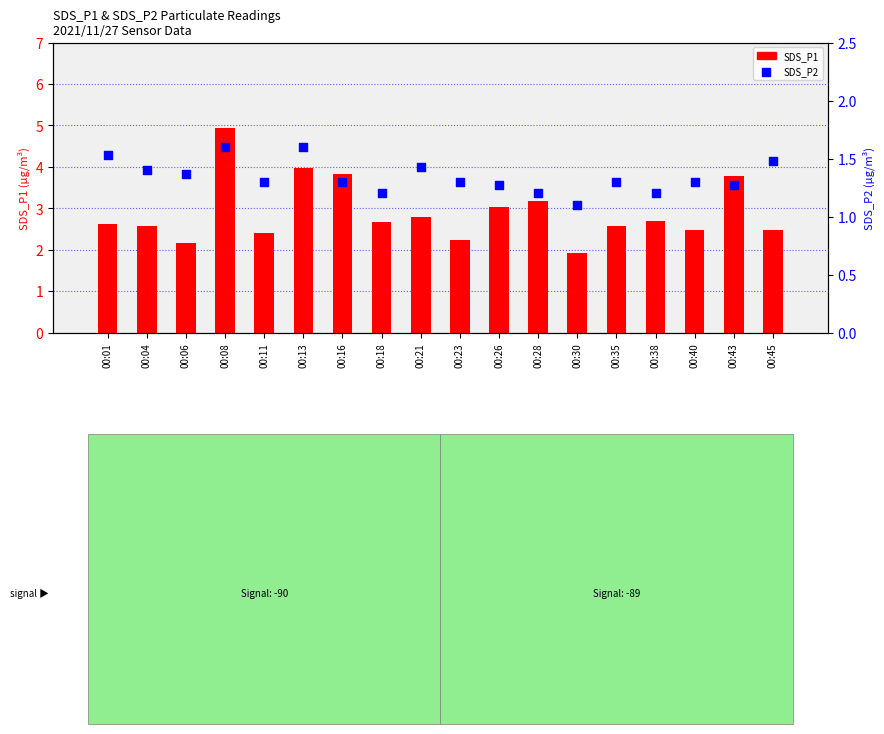

At which category is the sum across all series the highest?

00:08